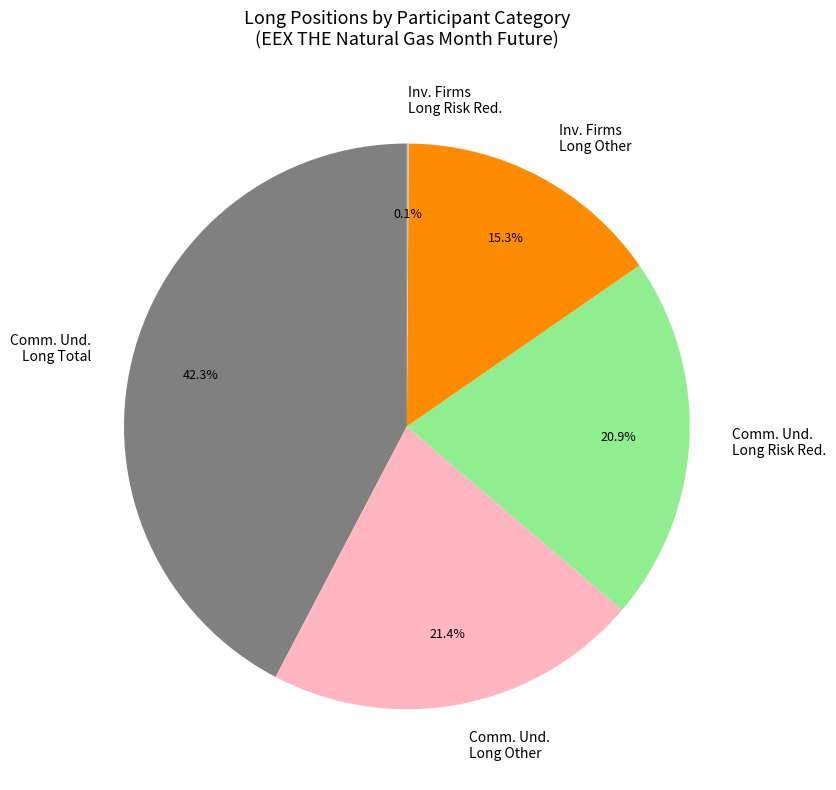

Do Comm. Und. Long Total and Comm. Und. Long Risk Red. together represent more than half of the pie?

Yes